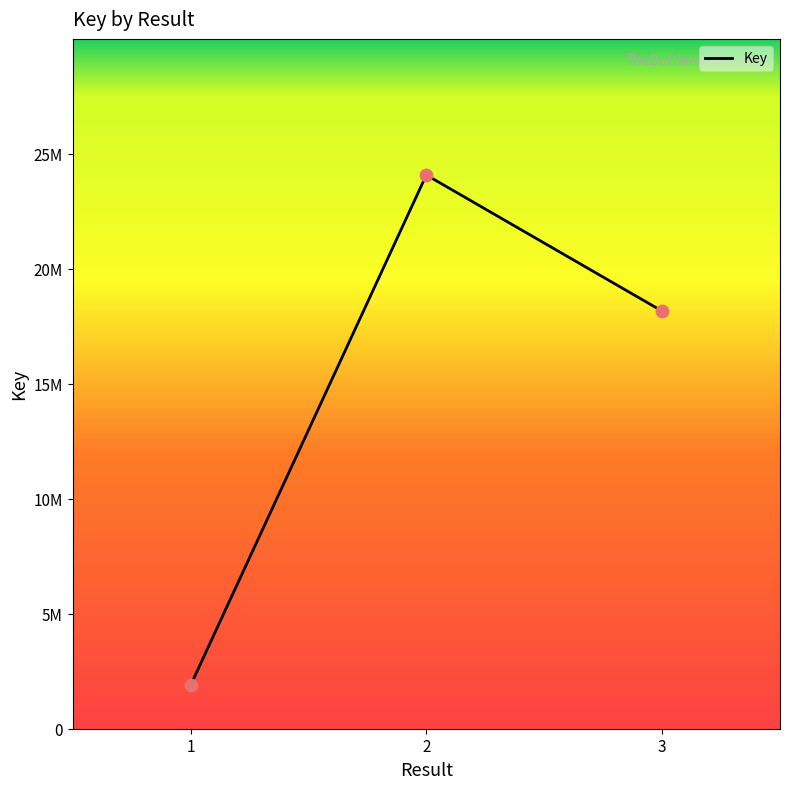

Which has a higher value, 3 or 2?

2